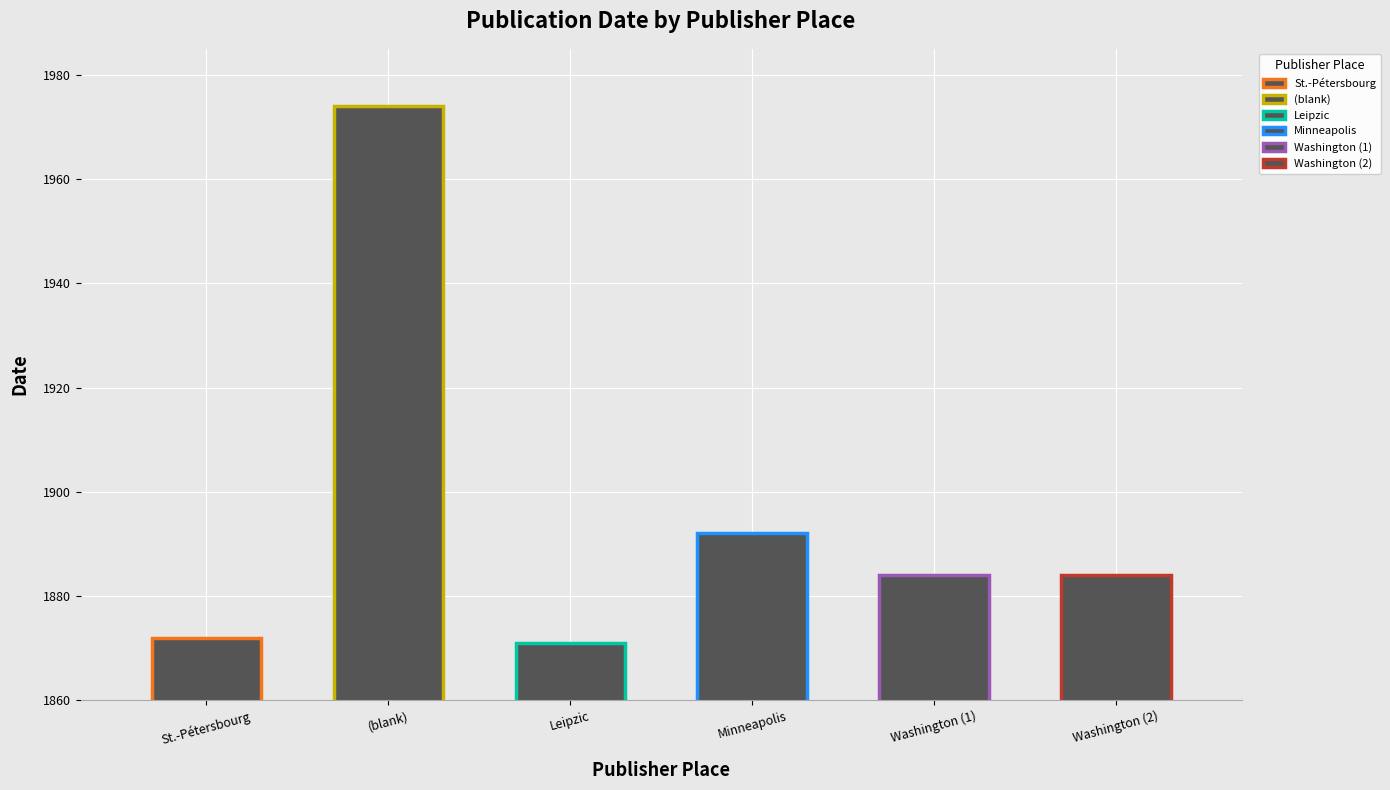

True or false: the data shows 2475 at Minneapolis.

False